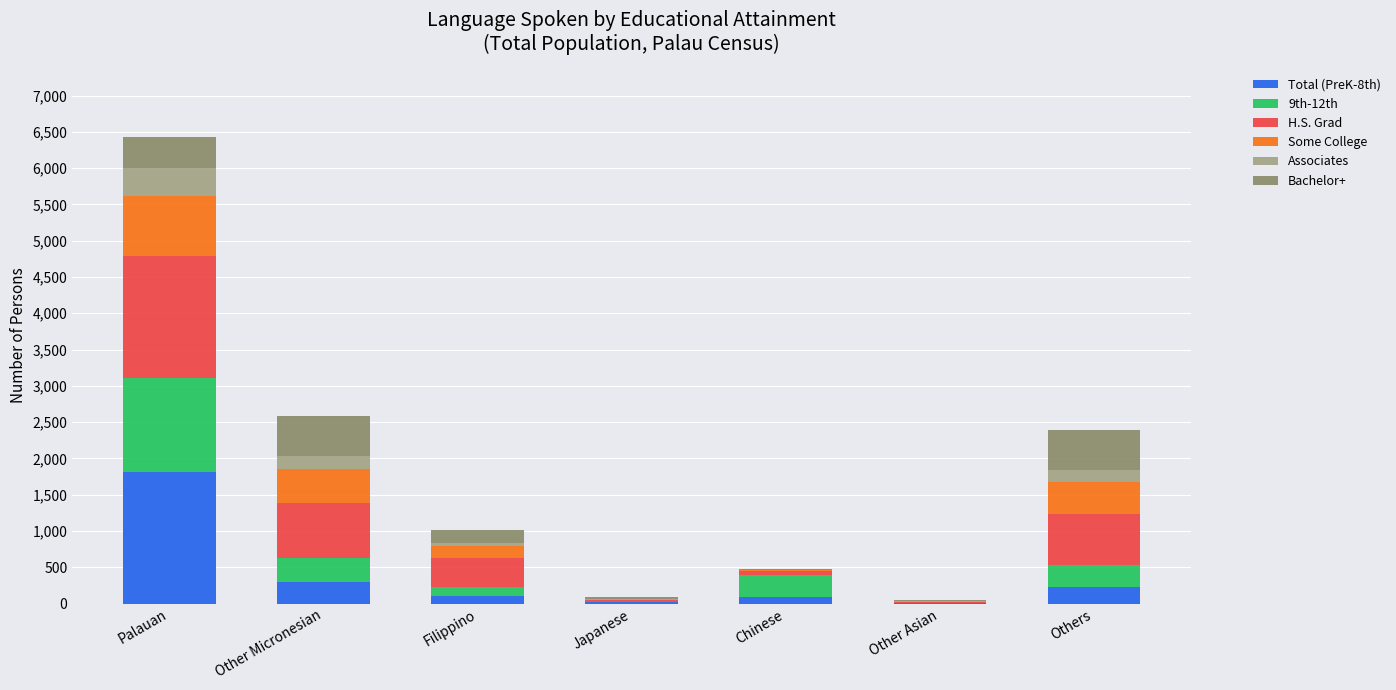

At which category is the sum across all series the highest?

Palauan